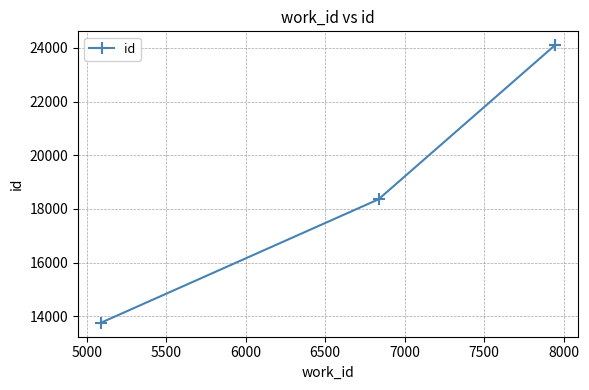

Is it true that the value at 6000 is 32085?

False